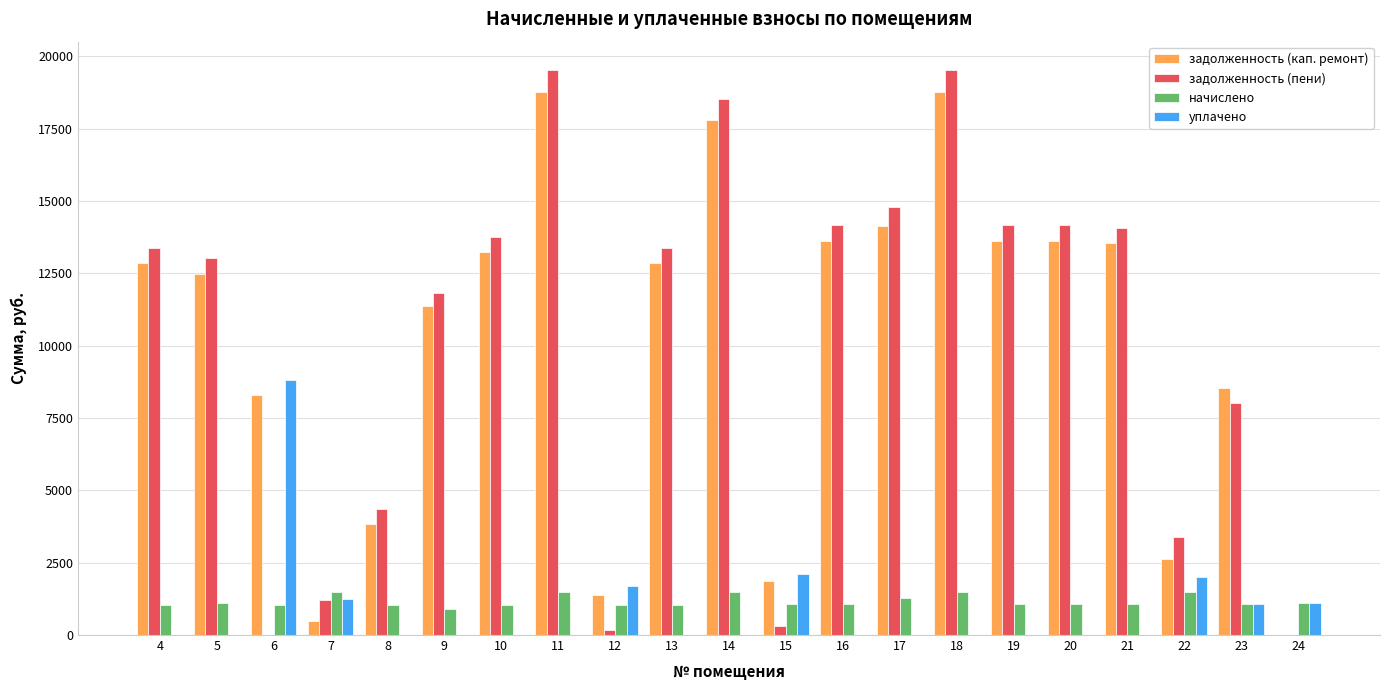

Are the bars grouped side by side (vs. stacked)?

Yes